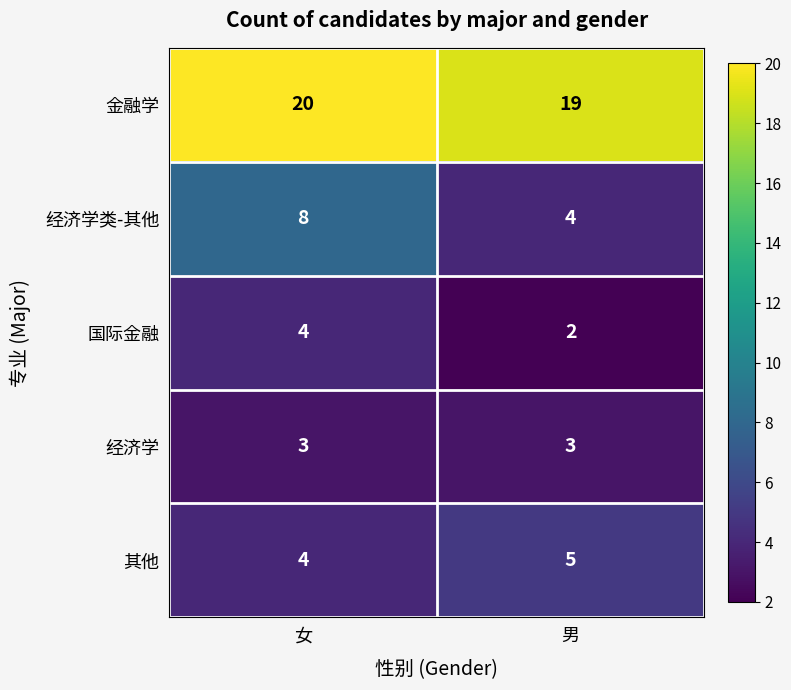

At which category does the chart reach its peak across all series?

女